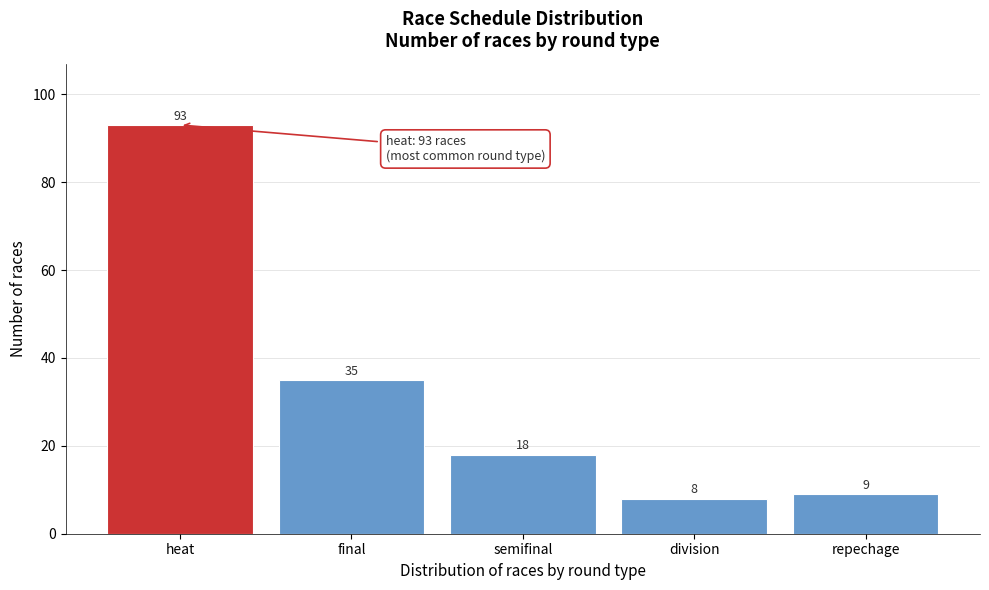

Reading right to left, what are all the values shown in this chart?

repechage=9	division=8	semifinal=18	final=35	heat=93